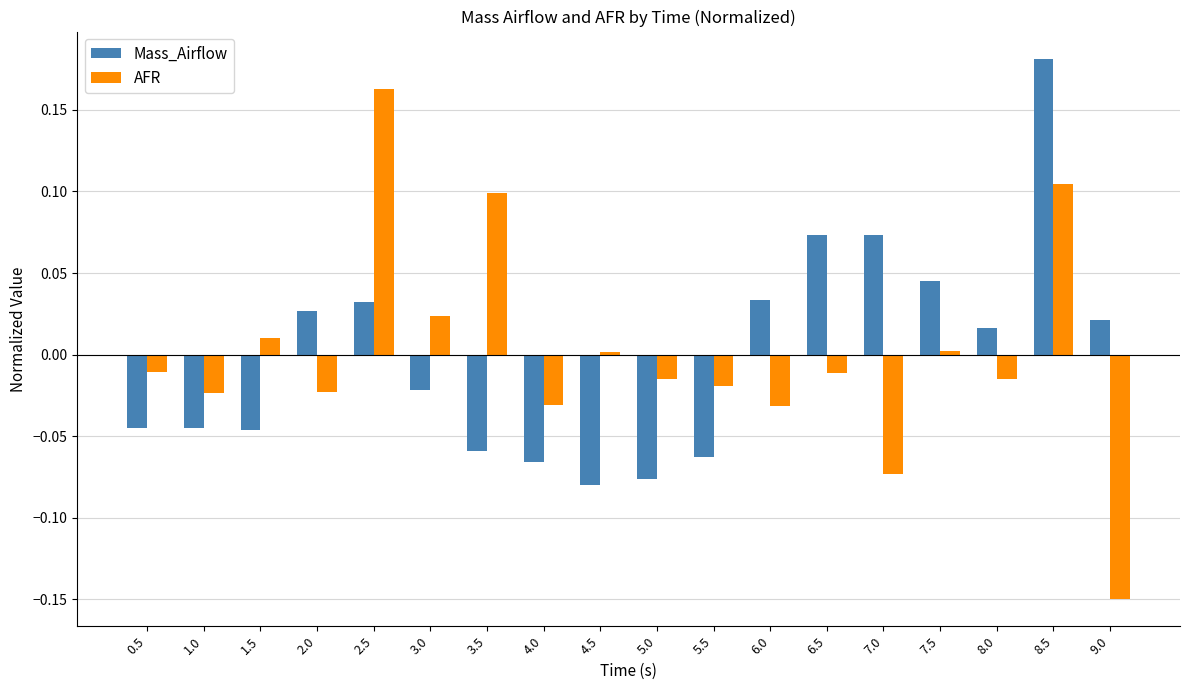

What is the label of the 8th bar from the left?

4.0